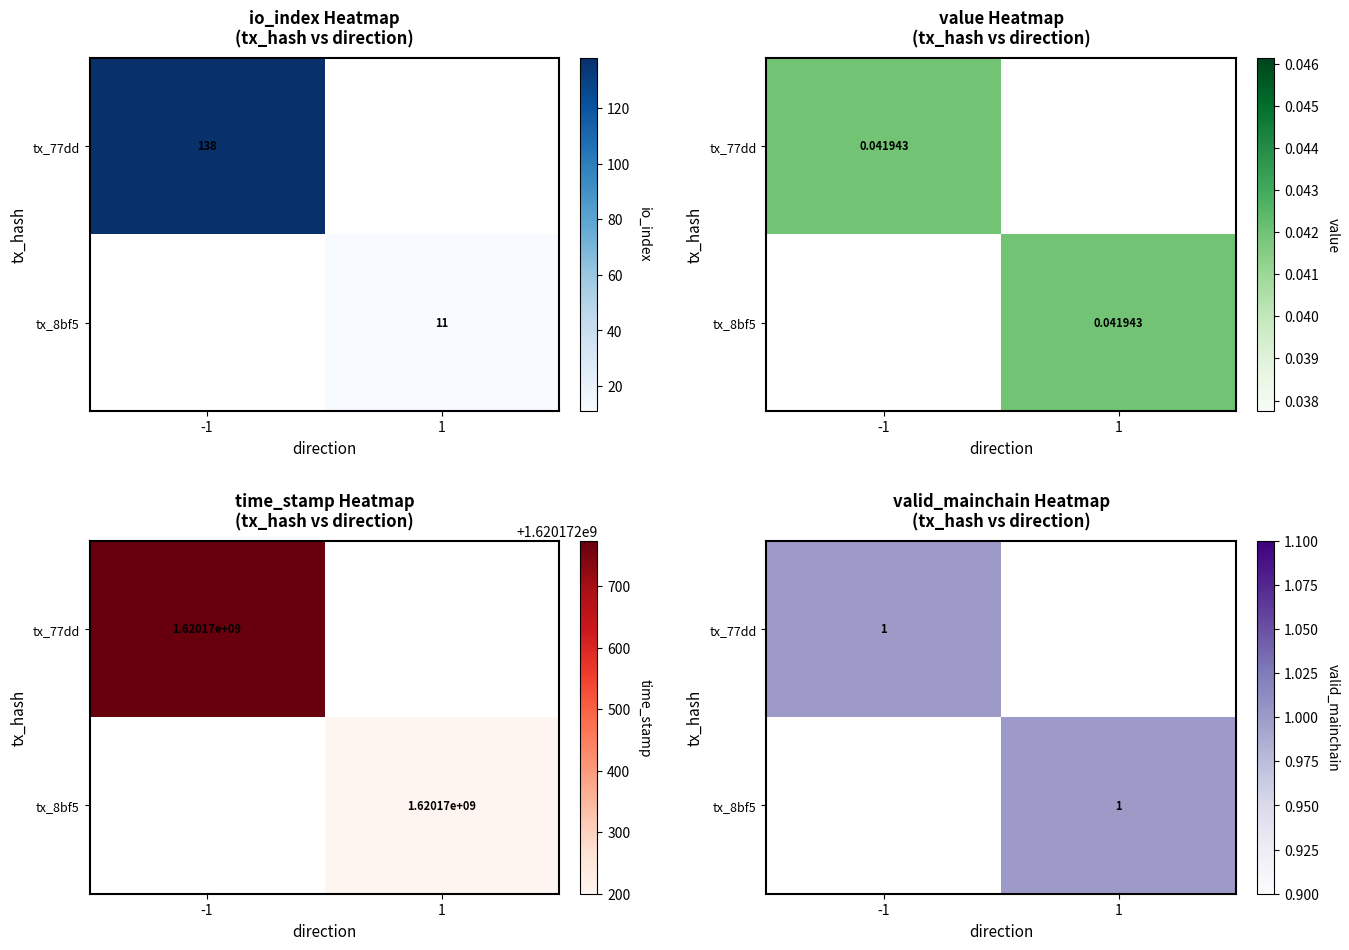

Which series changed the most between valid_mainchain and time_stamp?

77dd27dad70d4a0174ffaa55b86ea640039354b